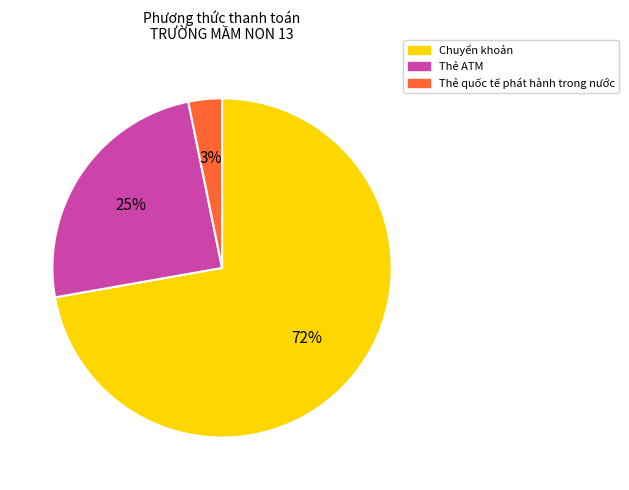

To the nearest percent, what is the average slice percentage?

33%